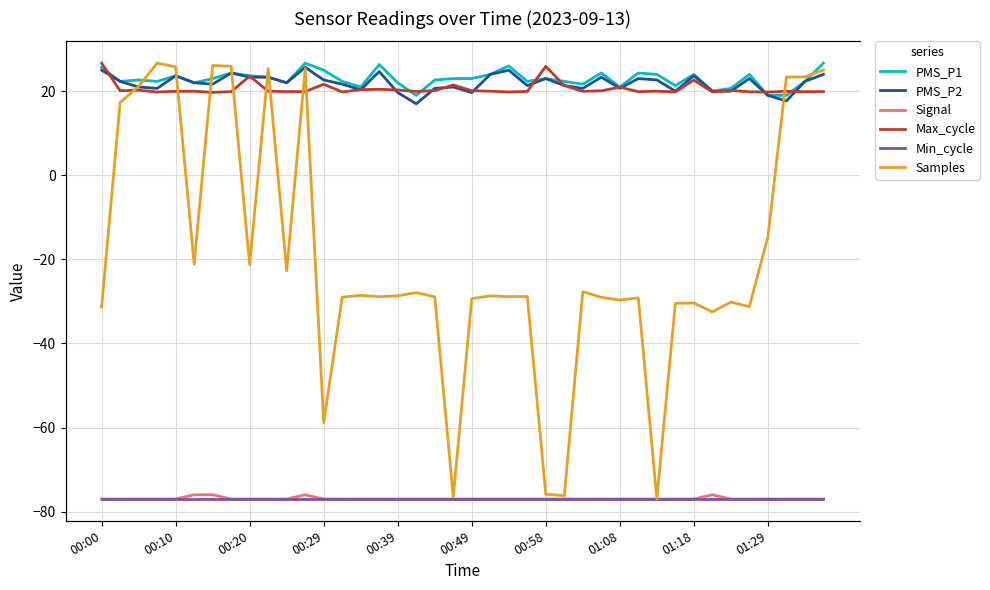

What is the maximum value for PMS_P1?

26.7